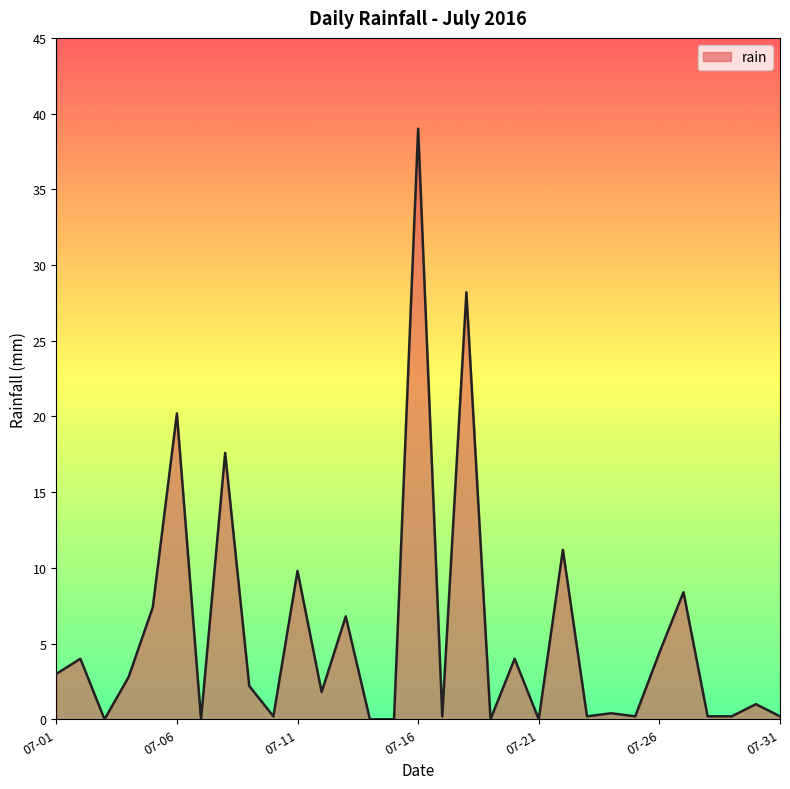

Reading right to left, what are all the values shown in this chart?

0.2	1.0	0.2	0.2	8.4	4.4	0.2	0.4	0.2	11.2	0.0	4.0	0.0	28.2	0.2	39.0	0.0	0.0	6.8	1.8	9.8	0.2	2.2	17.6	0.0	20.2	7.4	2.8	0.0	4.0	3.0